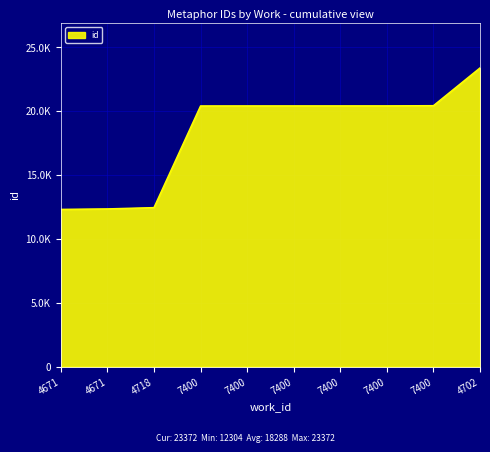

The value at 7400 is 12947. True or false?

False